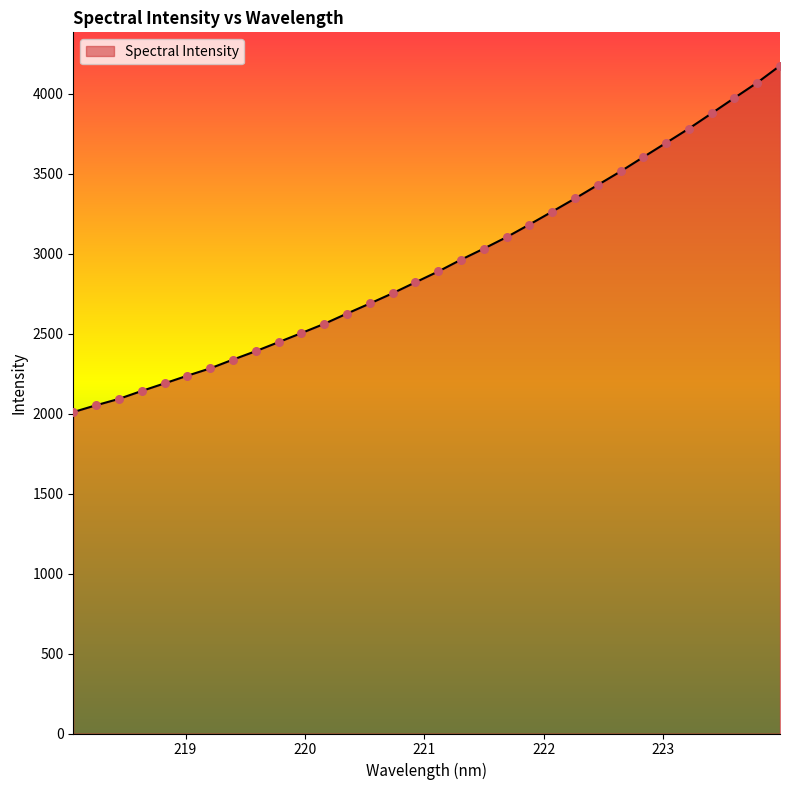

What is the difference between the maximum and minimum values?

2165.5